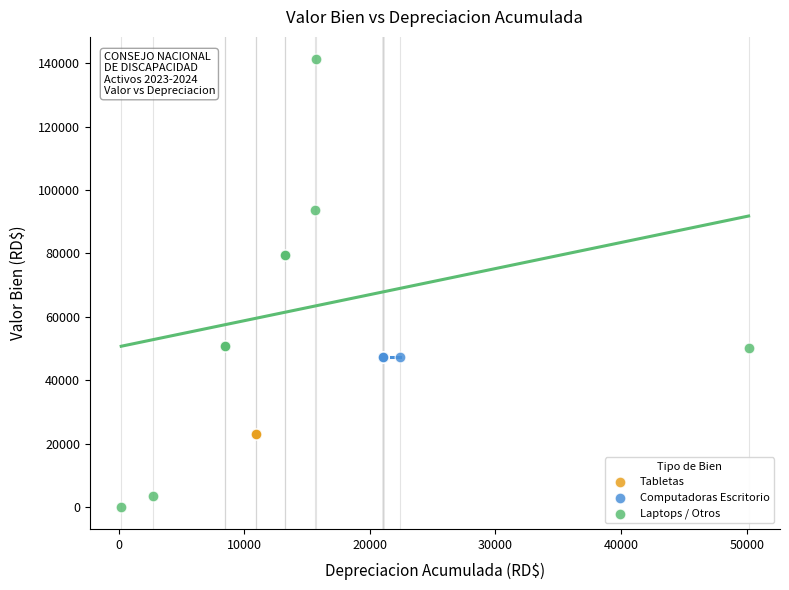

Which series contains the lowest Y value?

Laptops / Otros